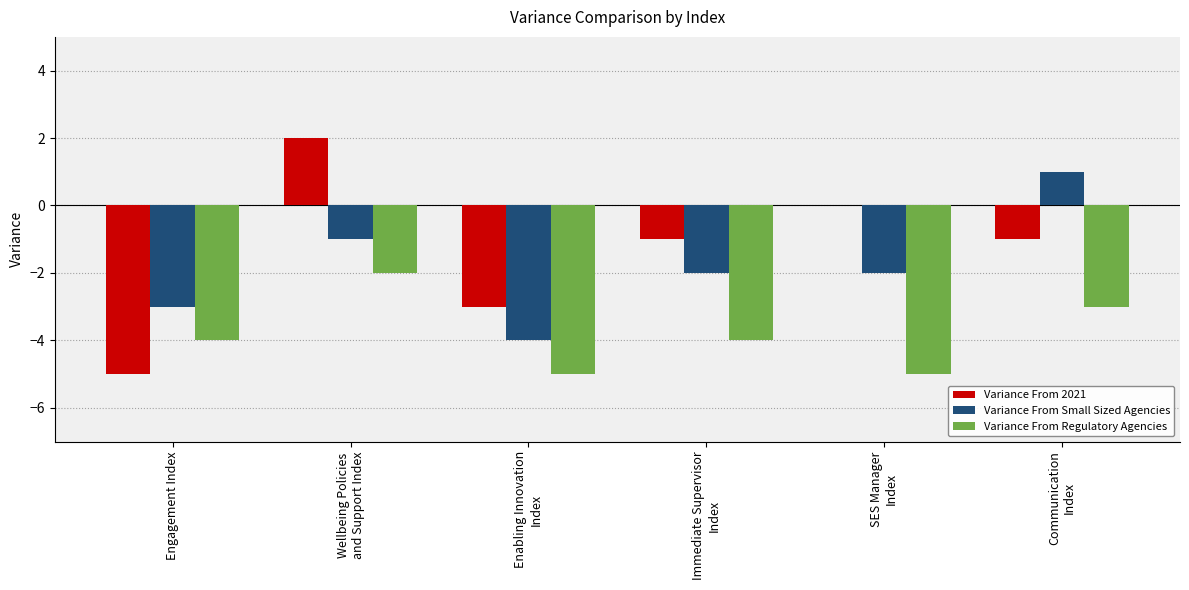

Where does the Variance From Small Sized Agencies series first go above -2?

Wellbeing Policies
and Support Index